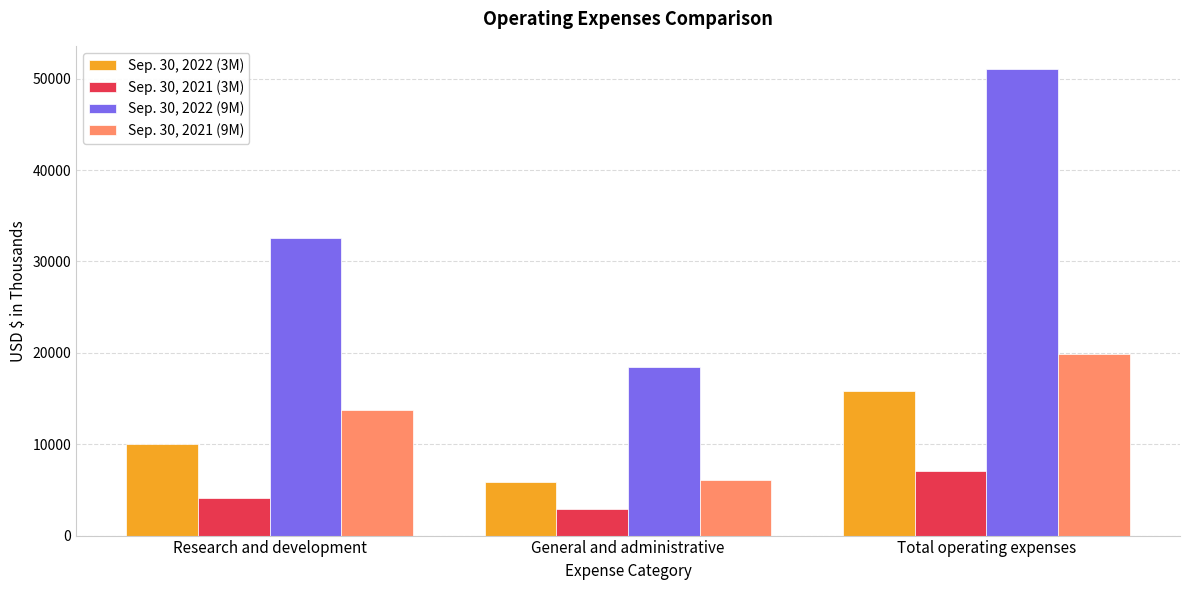

What is the difference between the Sep. 30, 2021 (3M) values at Research and development and Total operating expenses?

2914